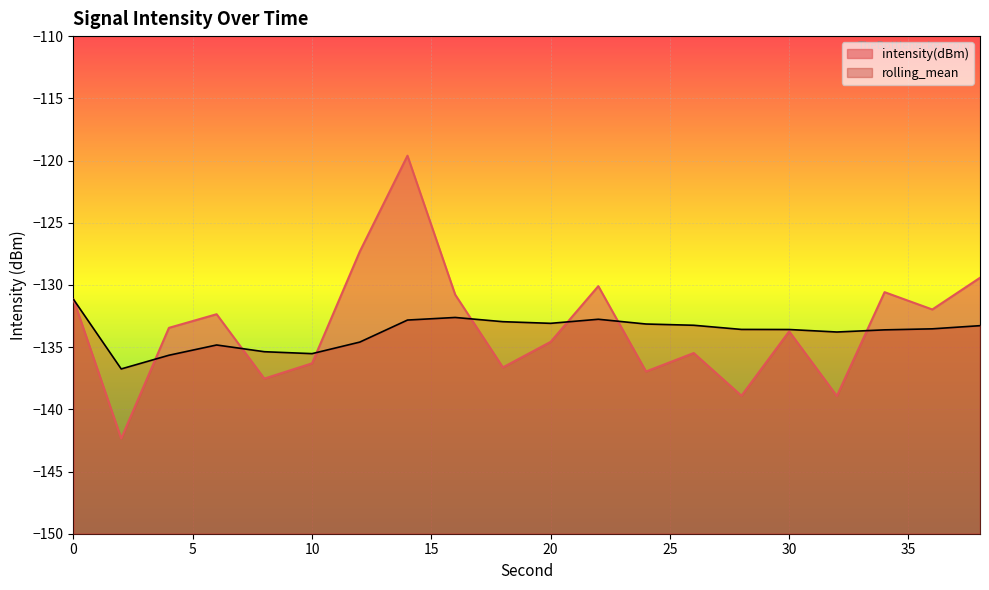

At how many categories does at least one series exceed -128?

2